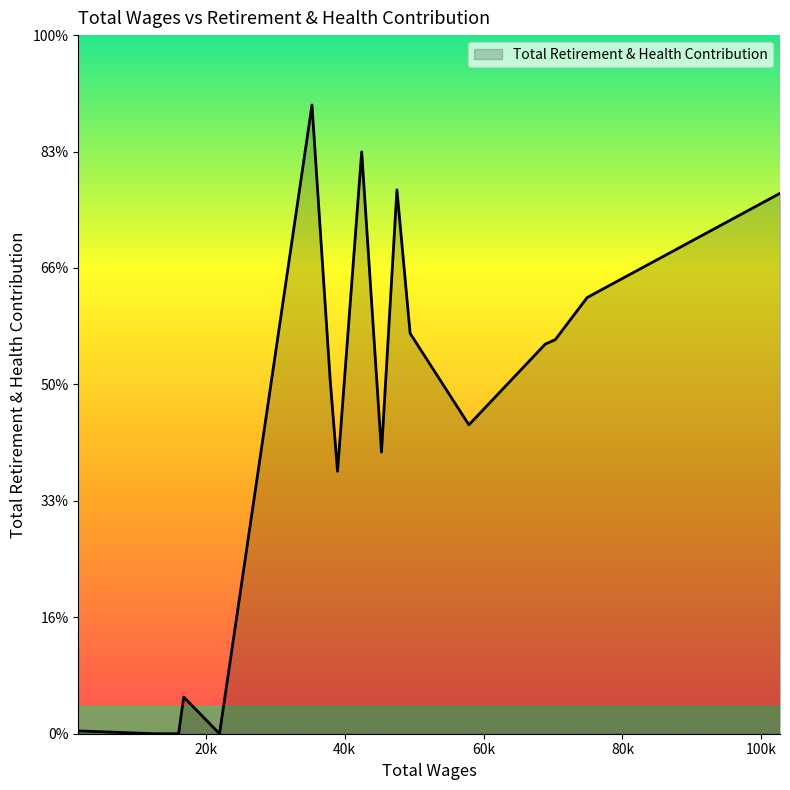

How many interior local valleys (lower than both neighbors) does the data have?

4